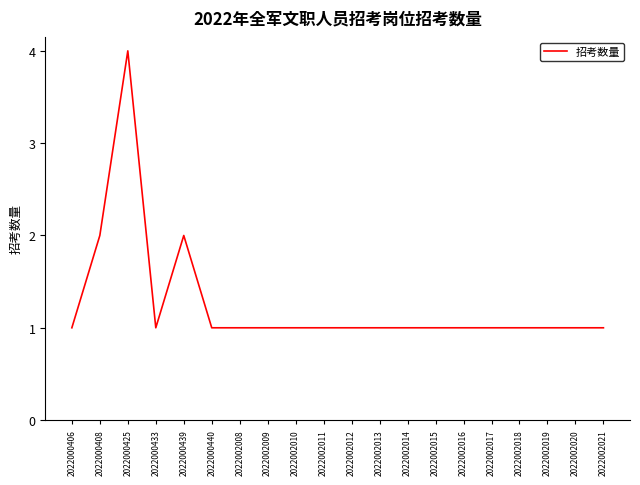

Approximately how many times larger is the value at 2022002011 compared to 2022002008?

1.0